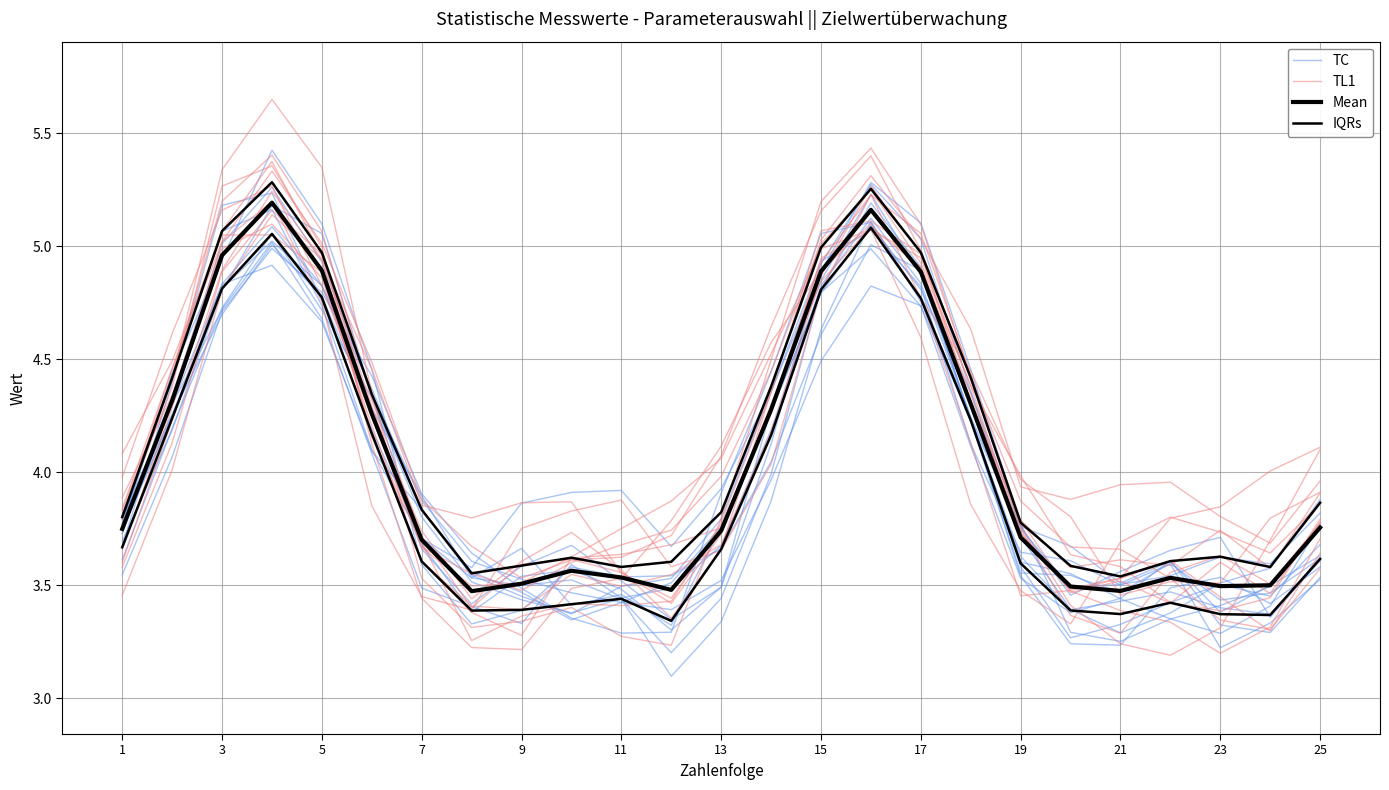

True or false: Mean and IQRs cross at least once.

False